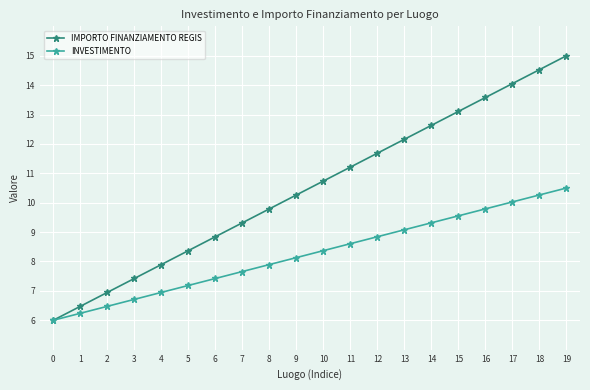

What is the average value of the IMPORTO FINANZIAMENTO REGIS series?

10.5